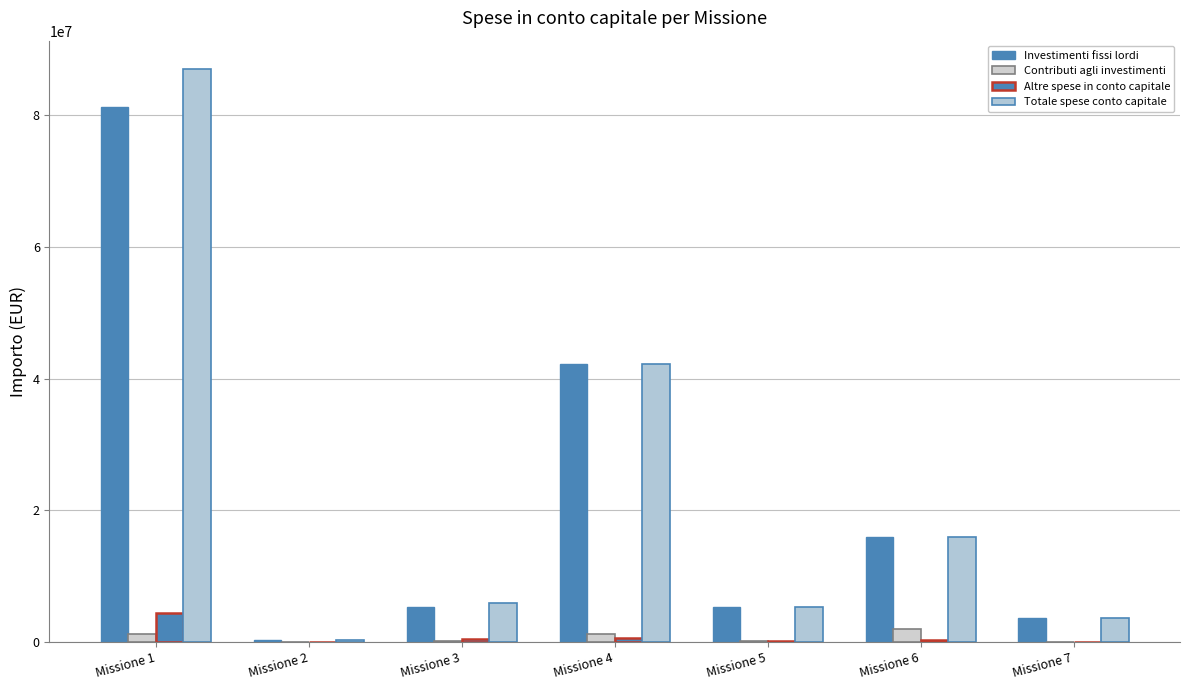

How many data points does each series have?

7